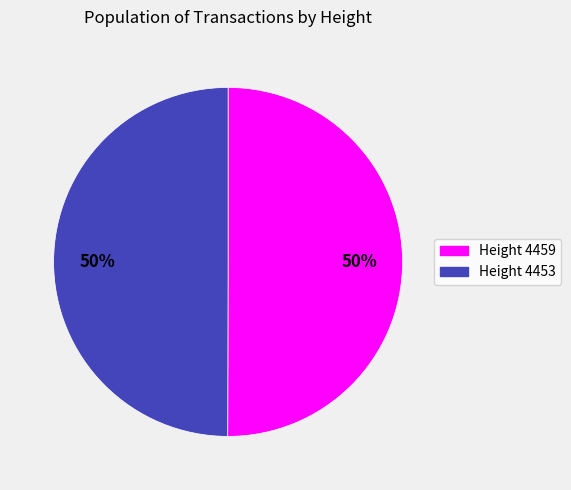

What is the ratio of the value at Height 4459 to the value at Height 4453?

1.0